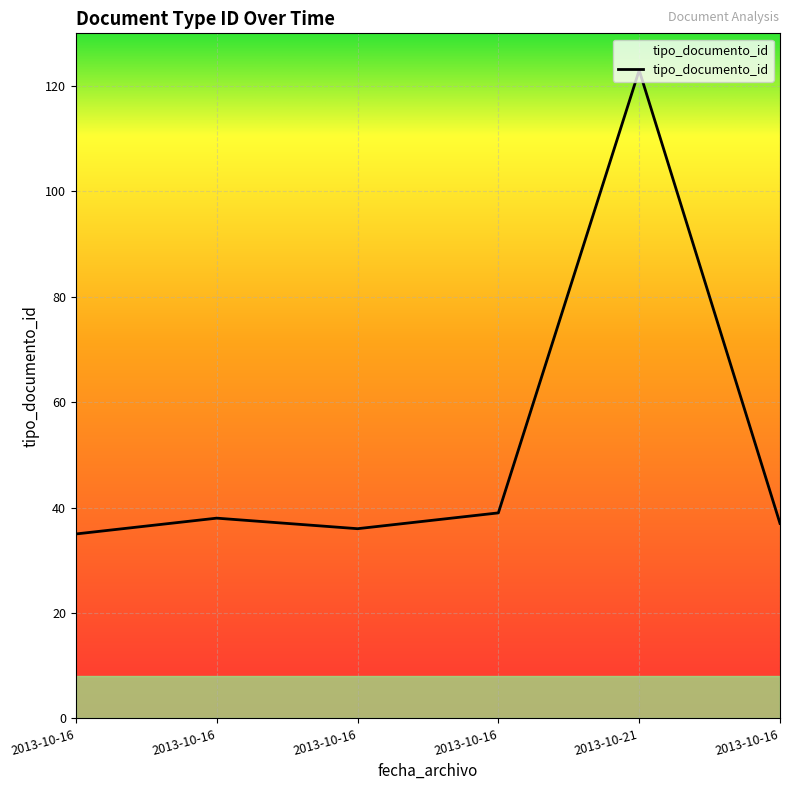

What is the label of the 3rd point from the left?

2013-10-16